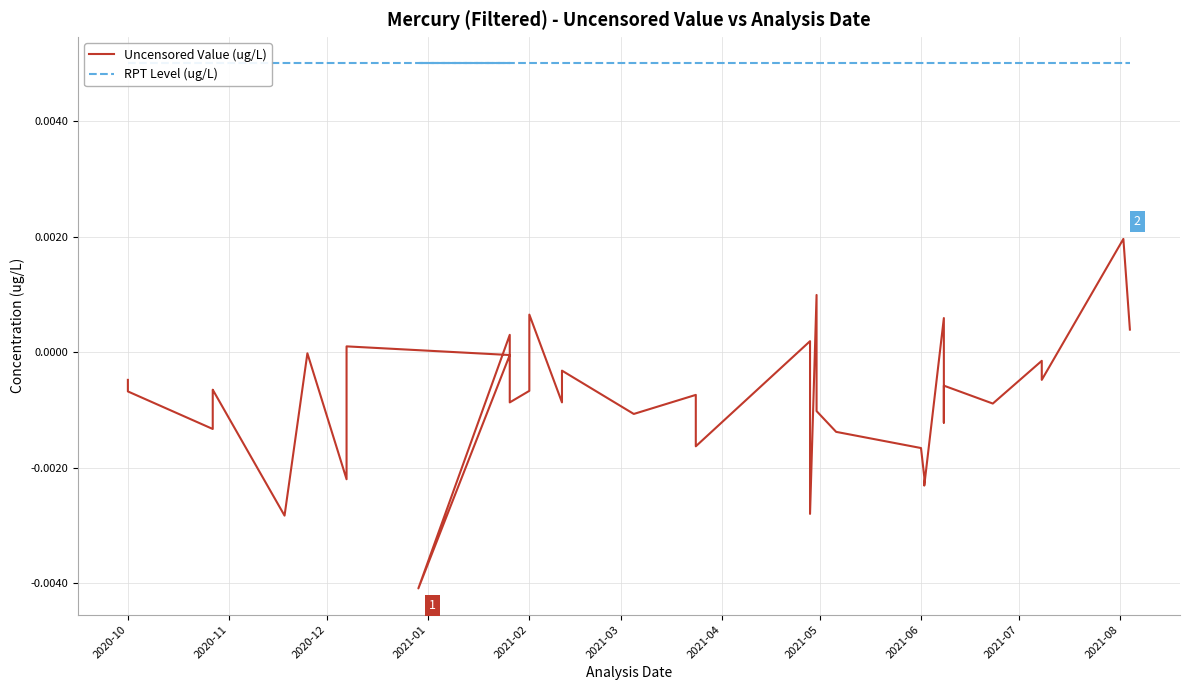

True or false: RPT Level (ug/L) and Uncensored Value (ug/L) cross at least once.

False